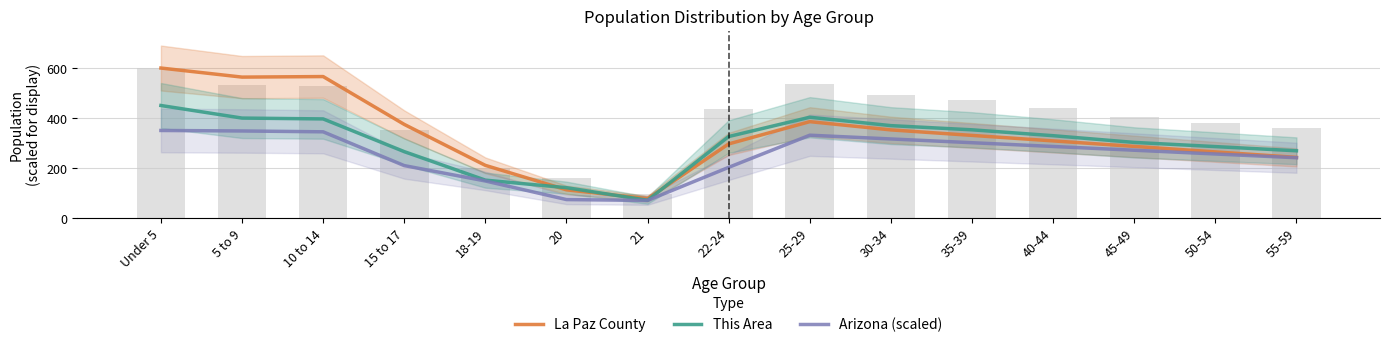

True or false: La Paz County has a value of 120.1 at 40-44.

False